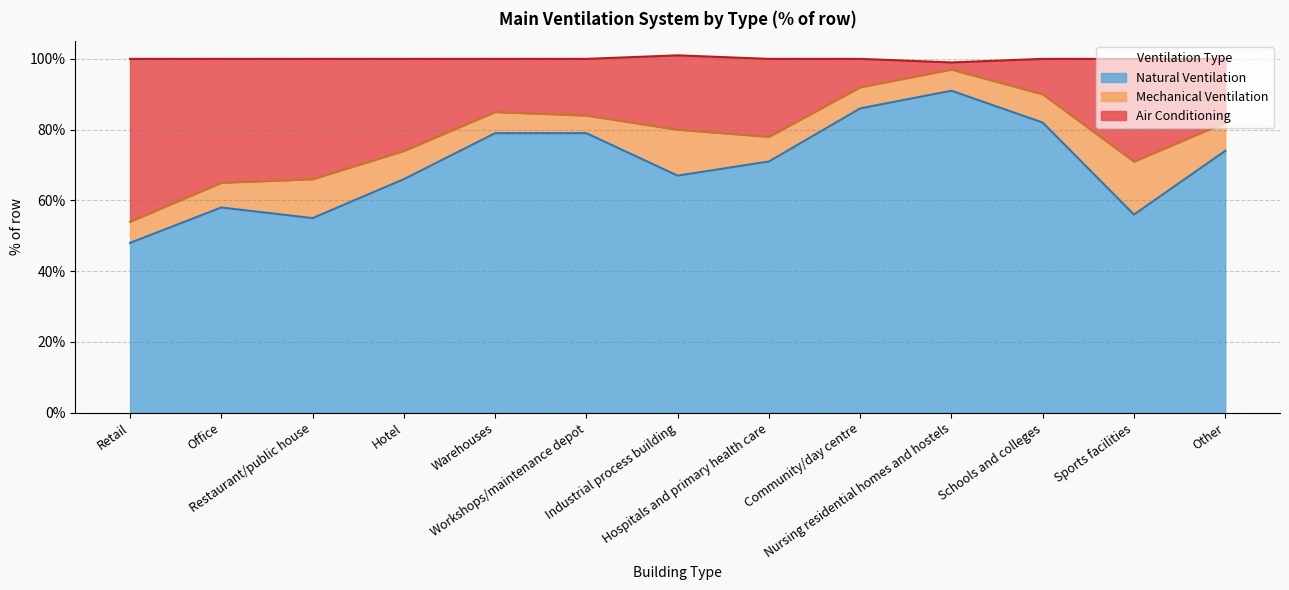

What is the lowest value of the Natural Ventilation series?

48